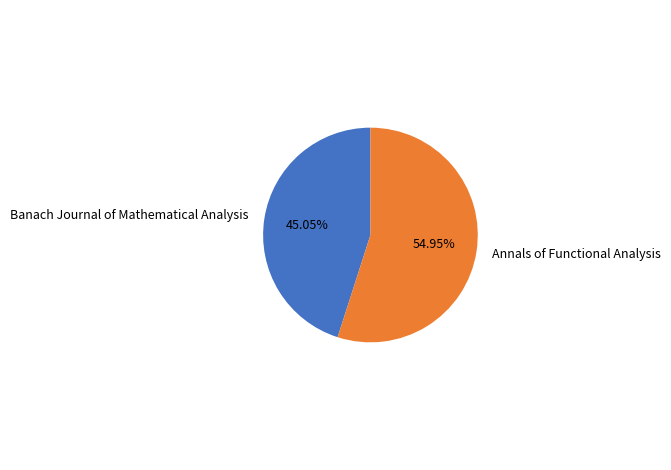

Which has a higher value, Banach Journal of Mathematical Analysis or Annals of Functional Analysis?

Annals of Functional Analysis